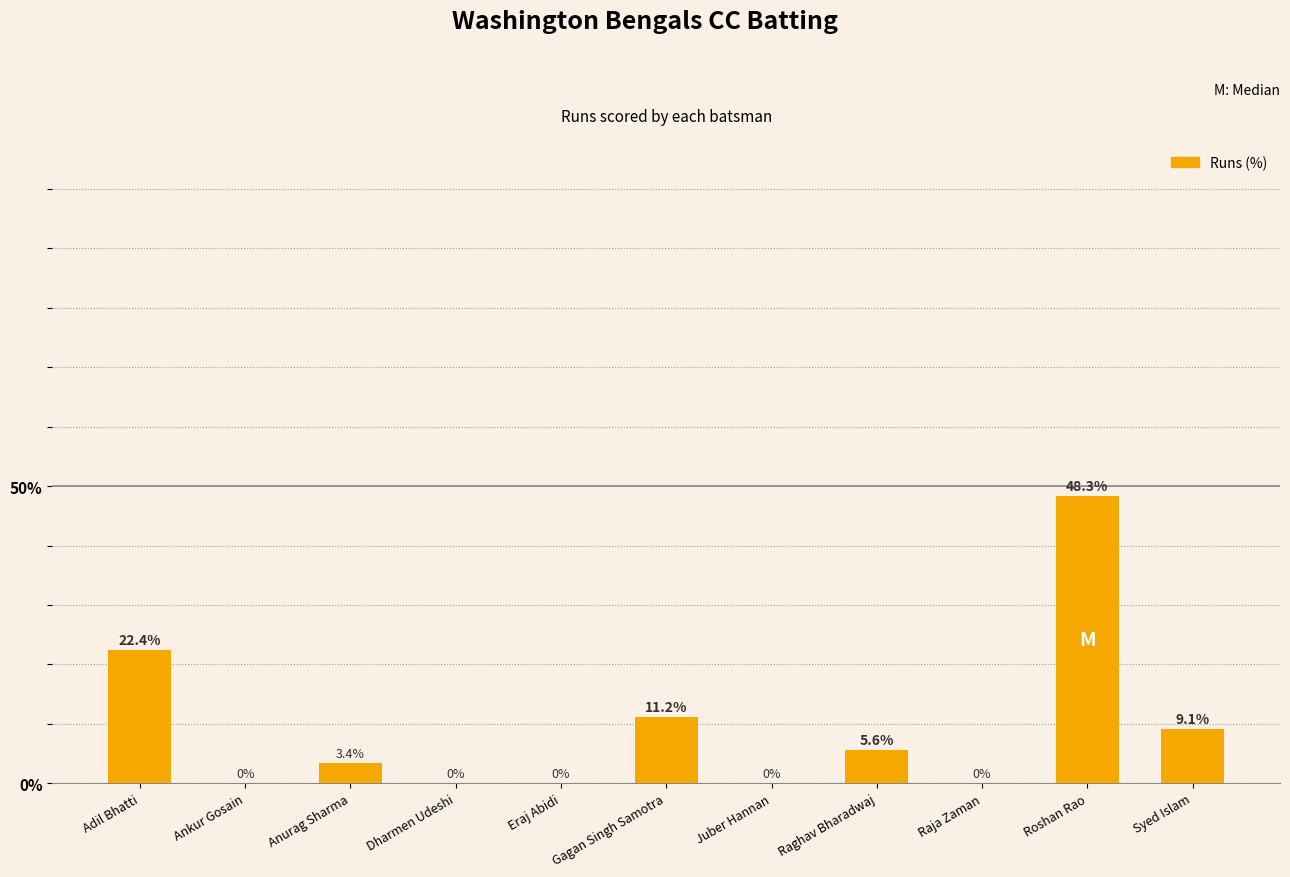

The chart shows a value of 0.0 at Raja Zaman. True or false?

True